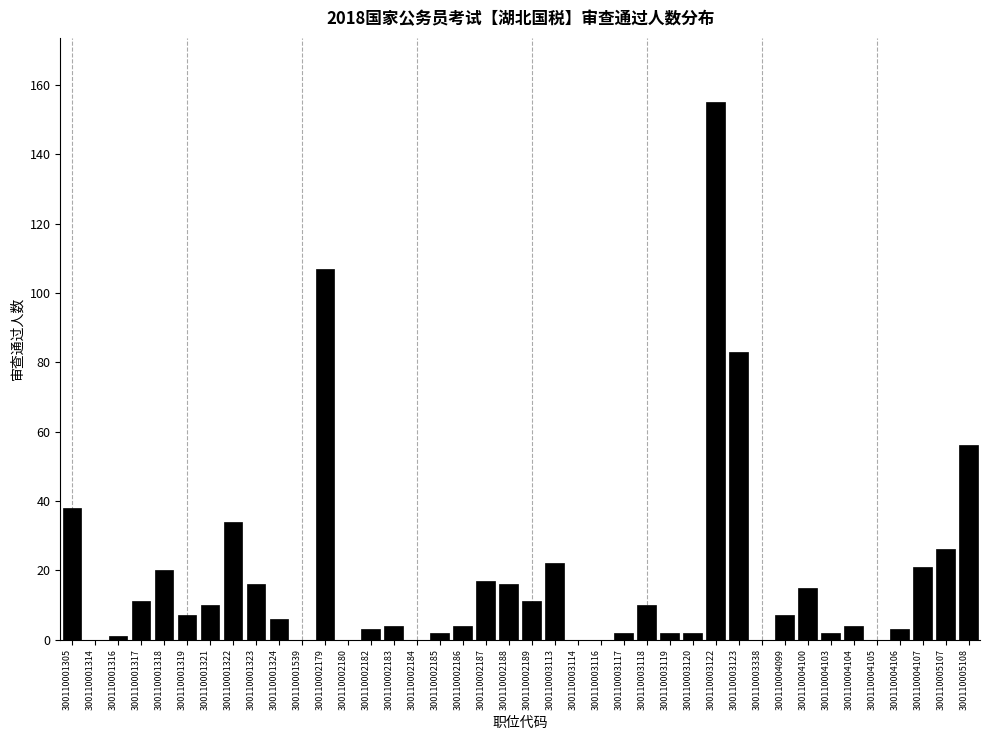

Is it true that the value at 300110002184 is 66?

False